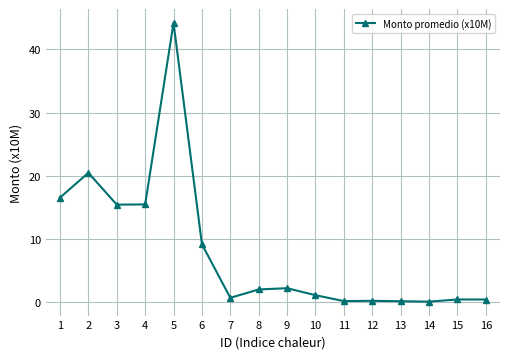

True or false: the data has more than 2 interior local peaks.

True